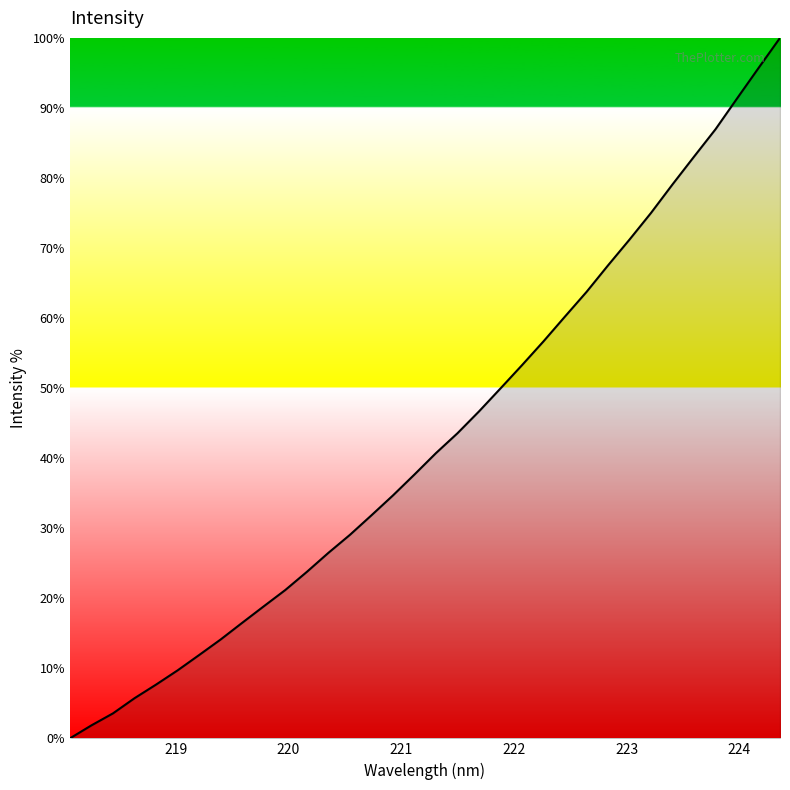

What is the greatest value displayed?

100.0